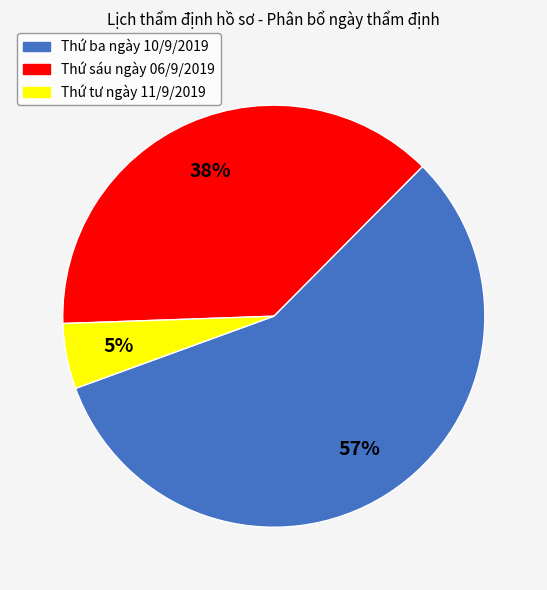

The Thứ ba ngày 10/9/2019 slice represents 69% of the pie. True or false?

False